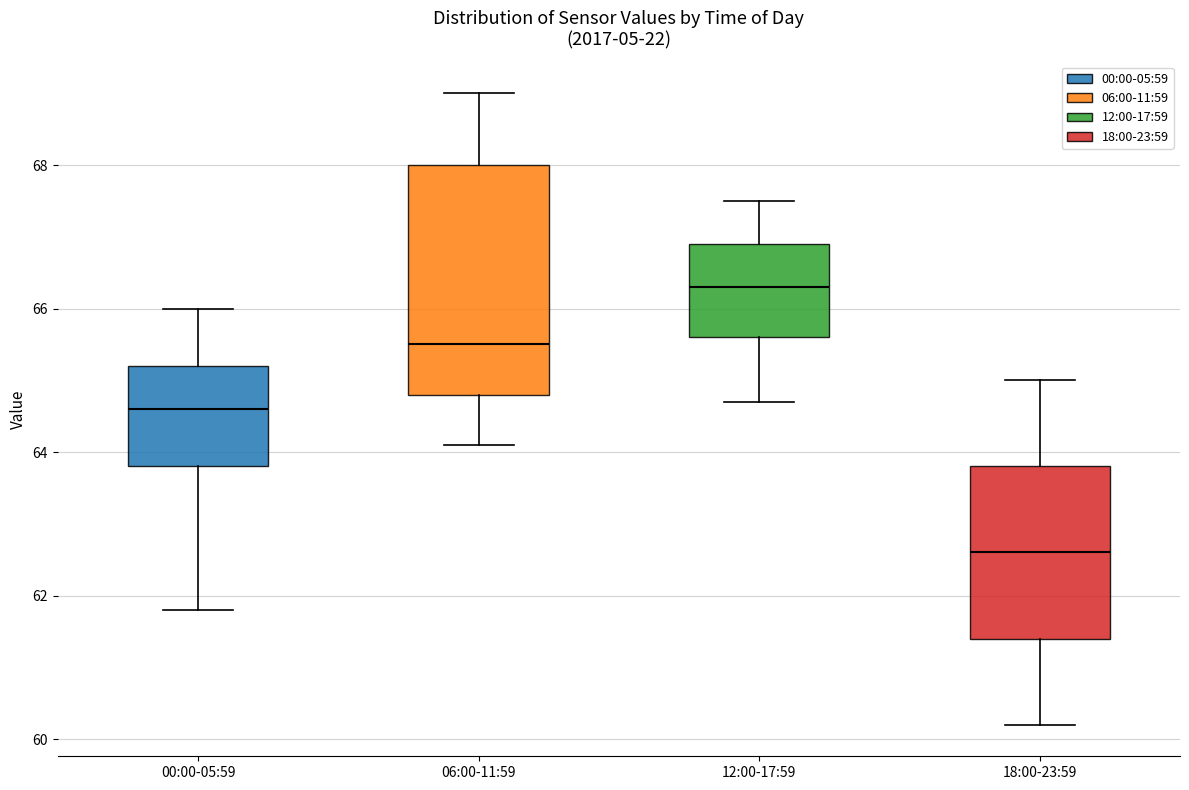

Where does the upper whisker of the box for 18:00-23:59 end on the y-axis? The values are not printed on the chart, so give them approximately, as read against the axis.

65.0